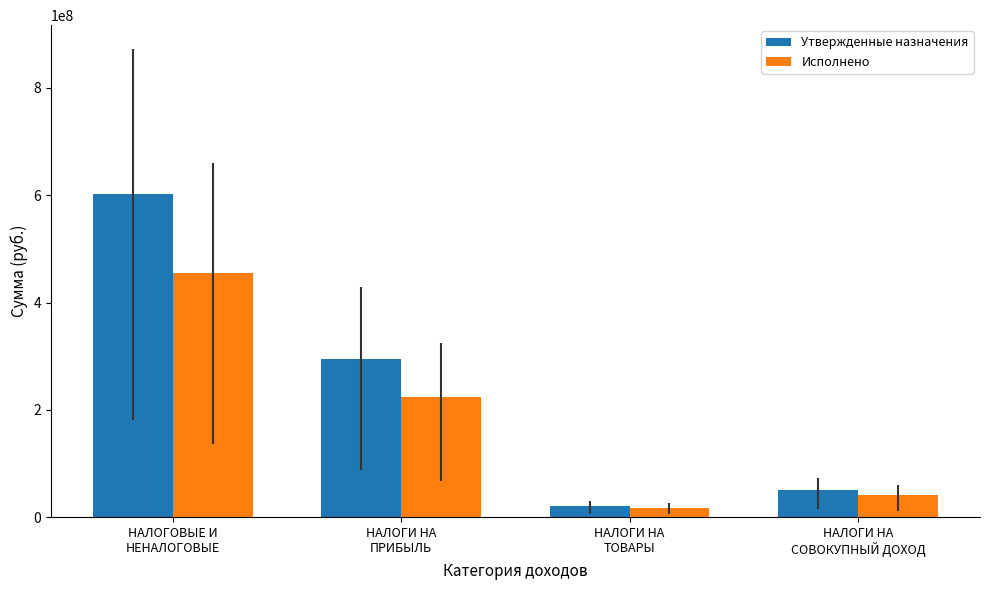

How many values in the Исполнено series exceed 224539180?

2